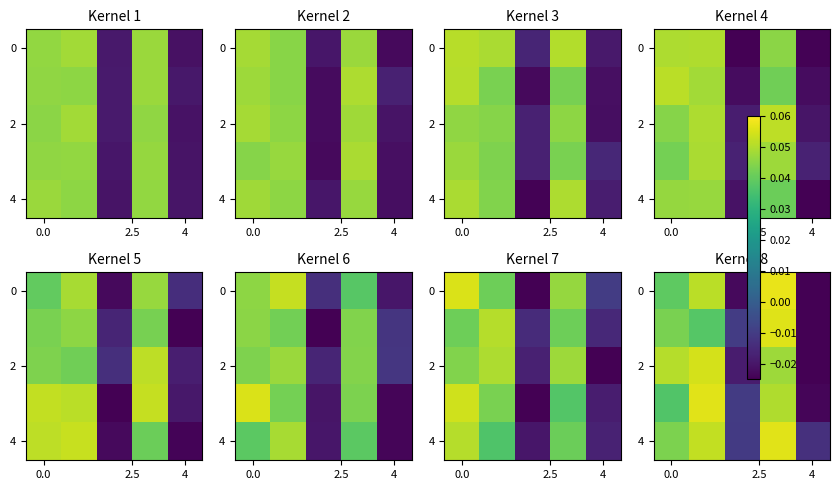

The value of 0 at 0.0 is 0.0. True or false?

True